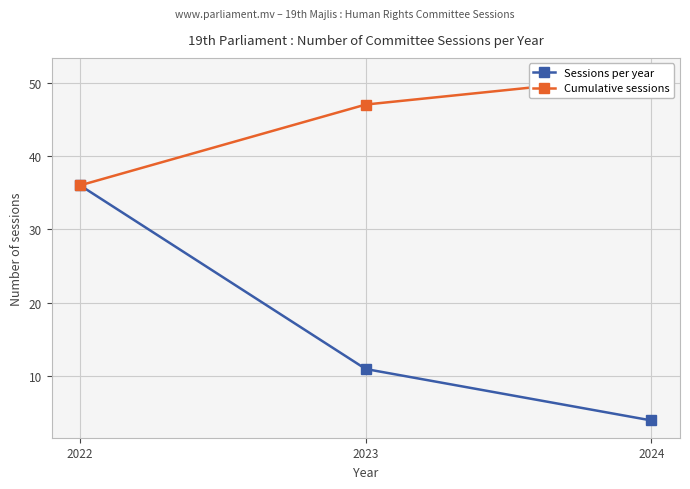

How many Sessions per year values are between 4 and 36?

3